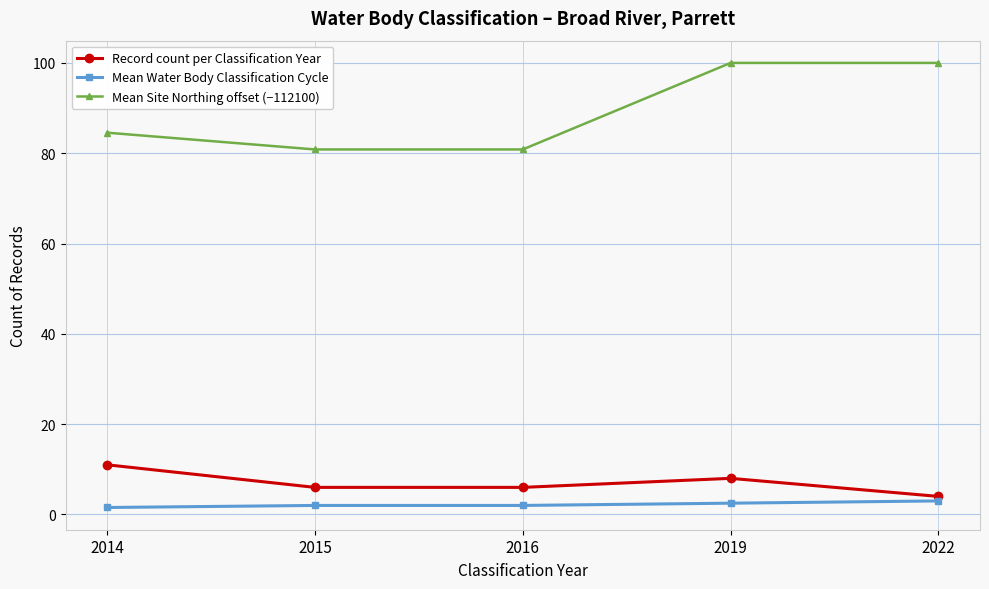

How many interior local peaks does the Record count per Classification Year series have?

1